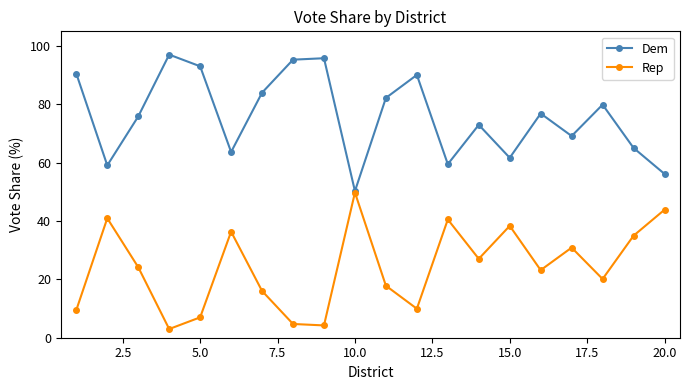

In Rep, how many points are higher than both neighbors (excluding endpoints)?

6